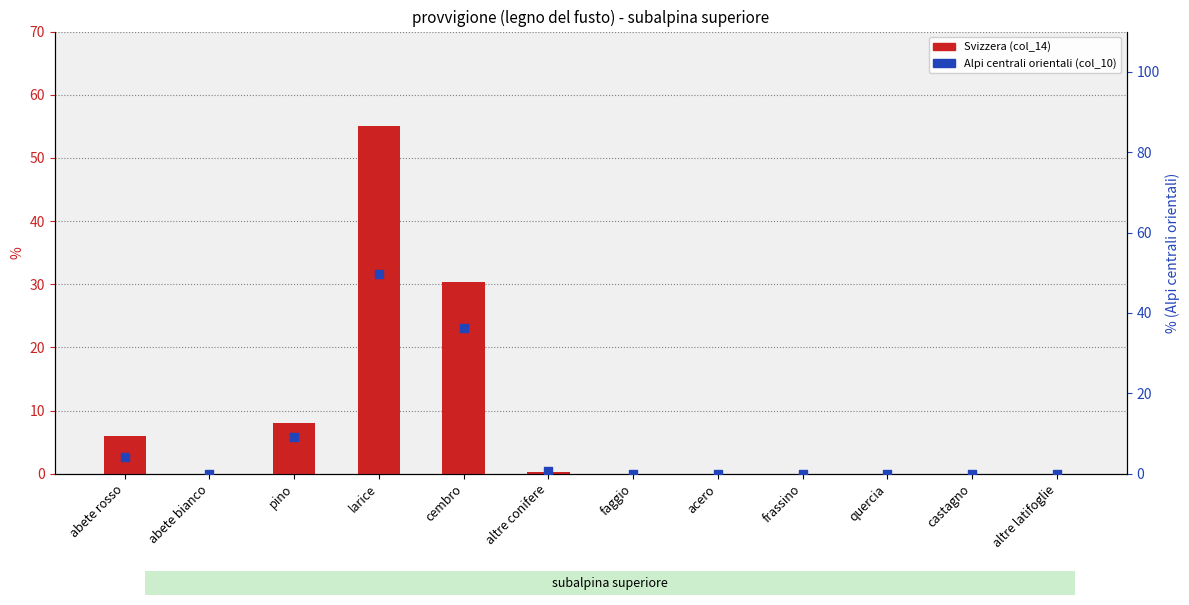

Is the value of Alpi centrali orientali (col_10) at abete rosso greater than the value of Svizzera (col_14) at quercia?

Yes